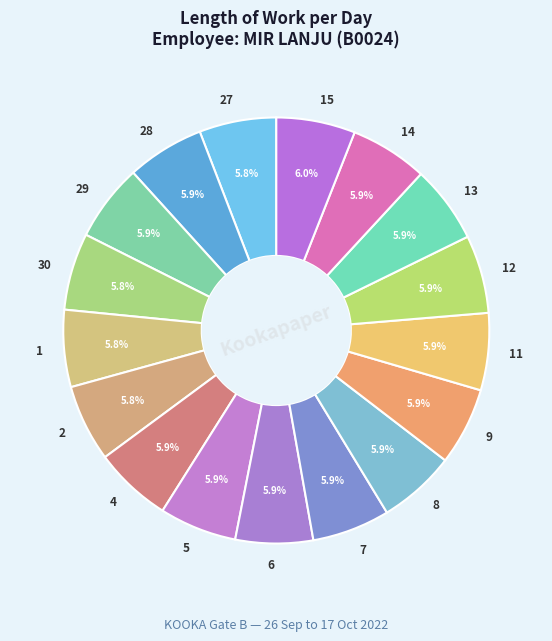

What percentage is NOT represented by 11?

94.1%